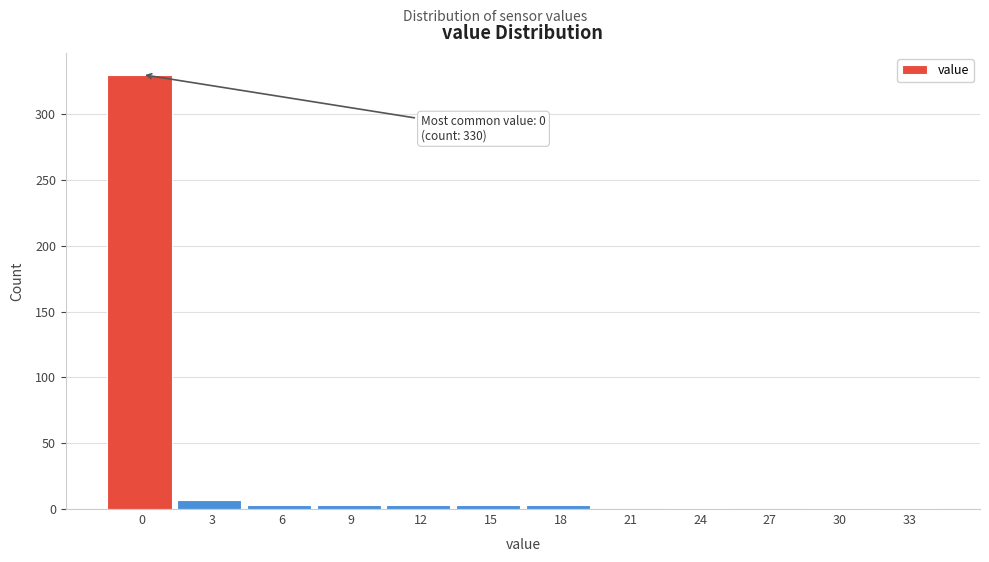

What is the change in value from 0 to 3?

-323